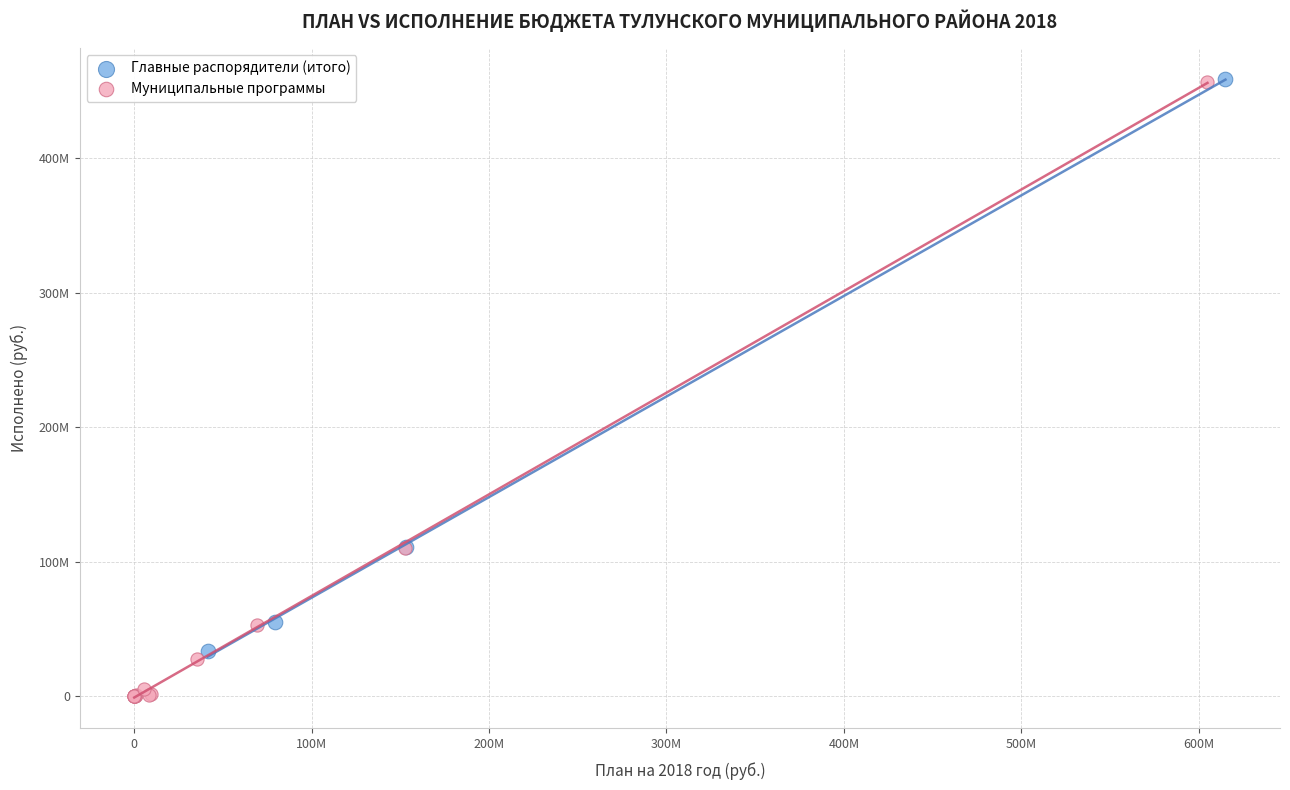

What are all the series names shown in the legend?

Главные распорядители (итого), Муниципальные программы